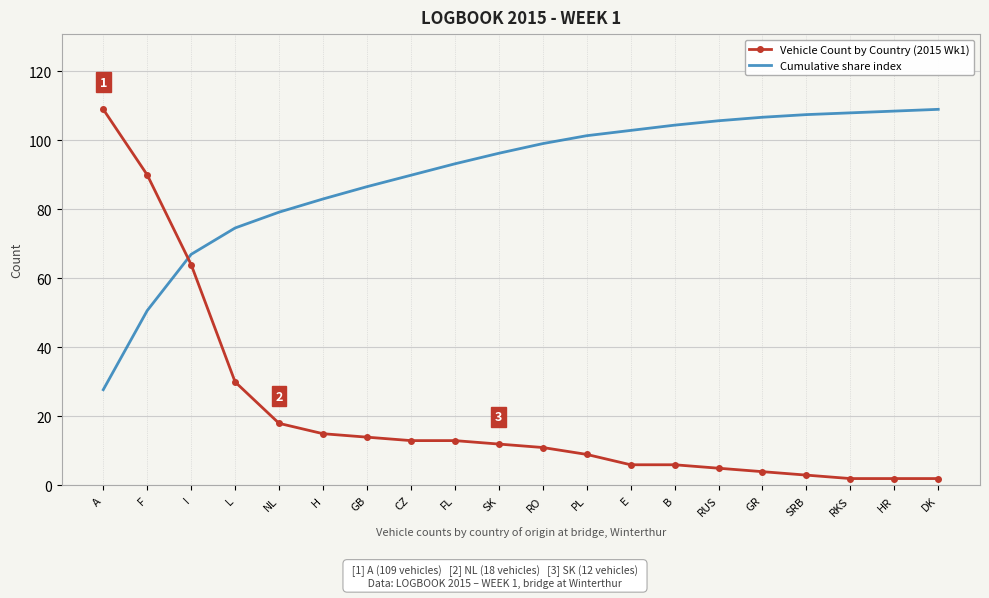

Which series has the largest total across all categories?

Cumulative share index